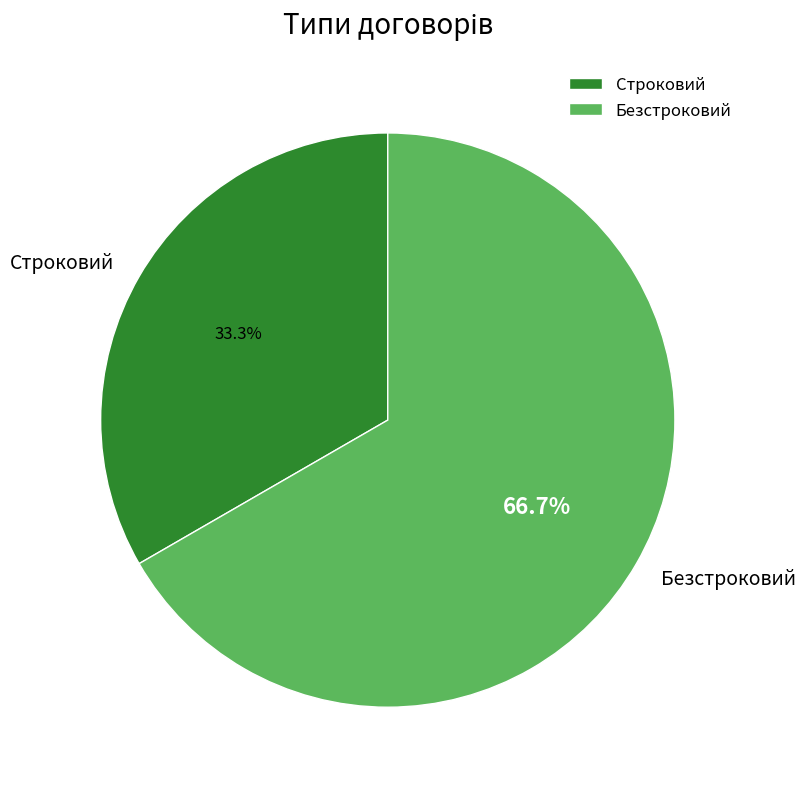

Which category has the biggest portion of the pie?

Безстроковий